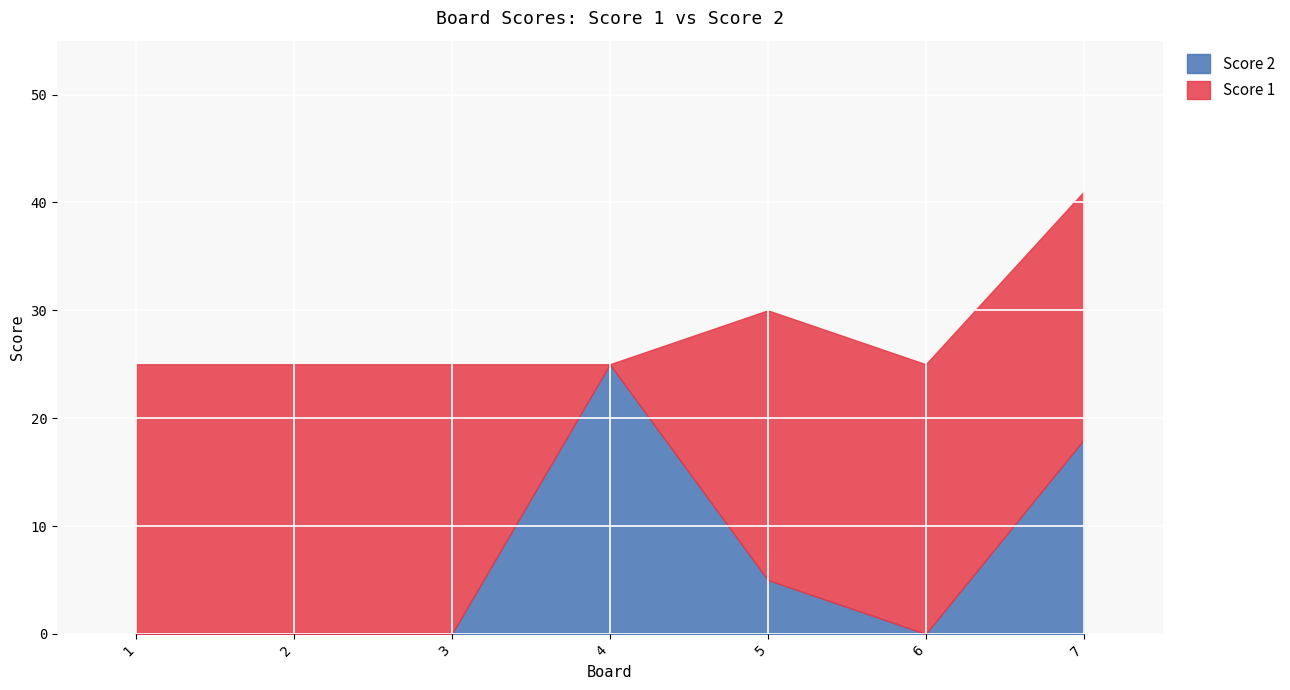

What is the value of the Score 1 point at the 1st from the left?

25